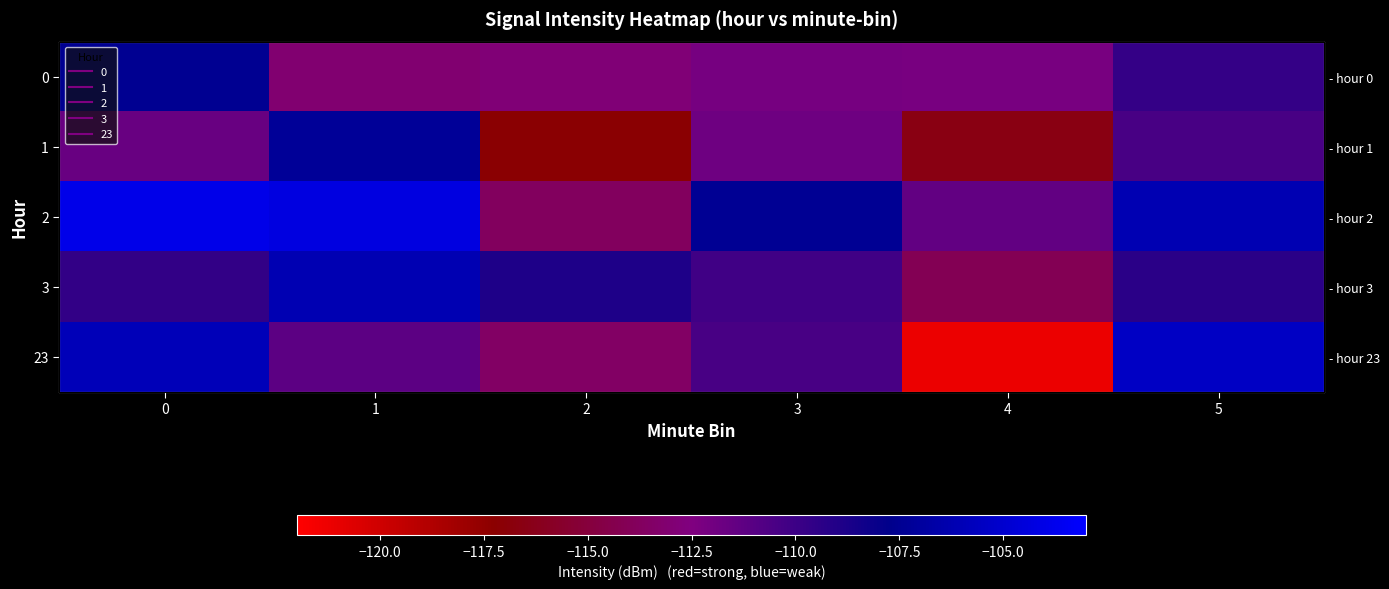

What is the difference between the second highest and second lowest values in the 2 series?

7.1